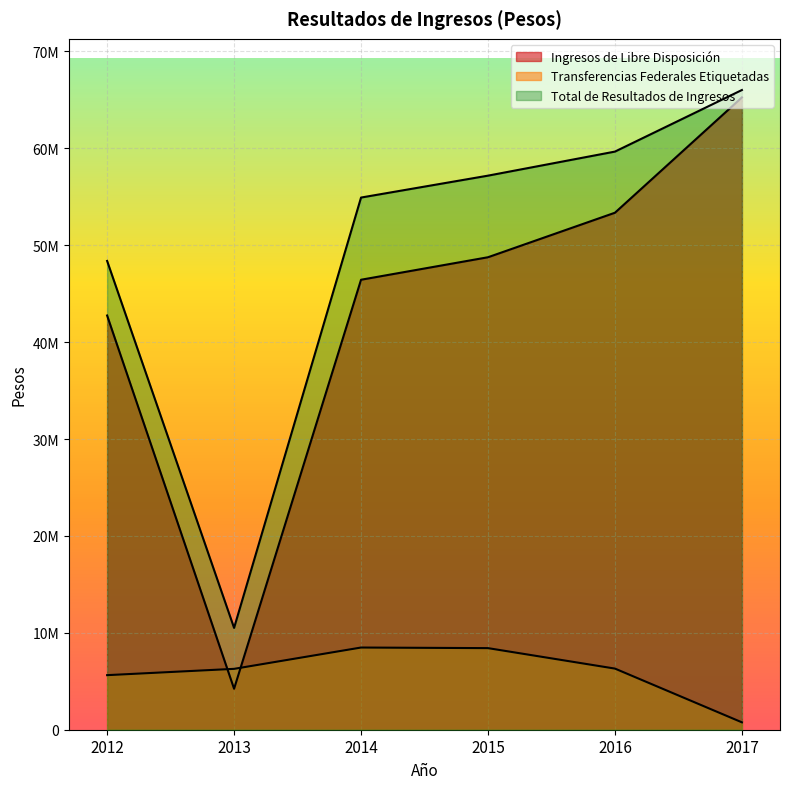

Where is Ingresos de Libre Disposición nearest to the value 34742730?

2012